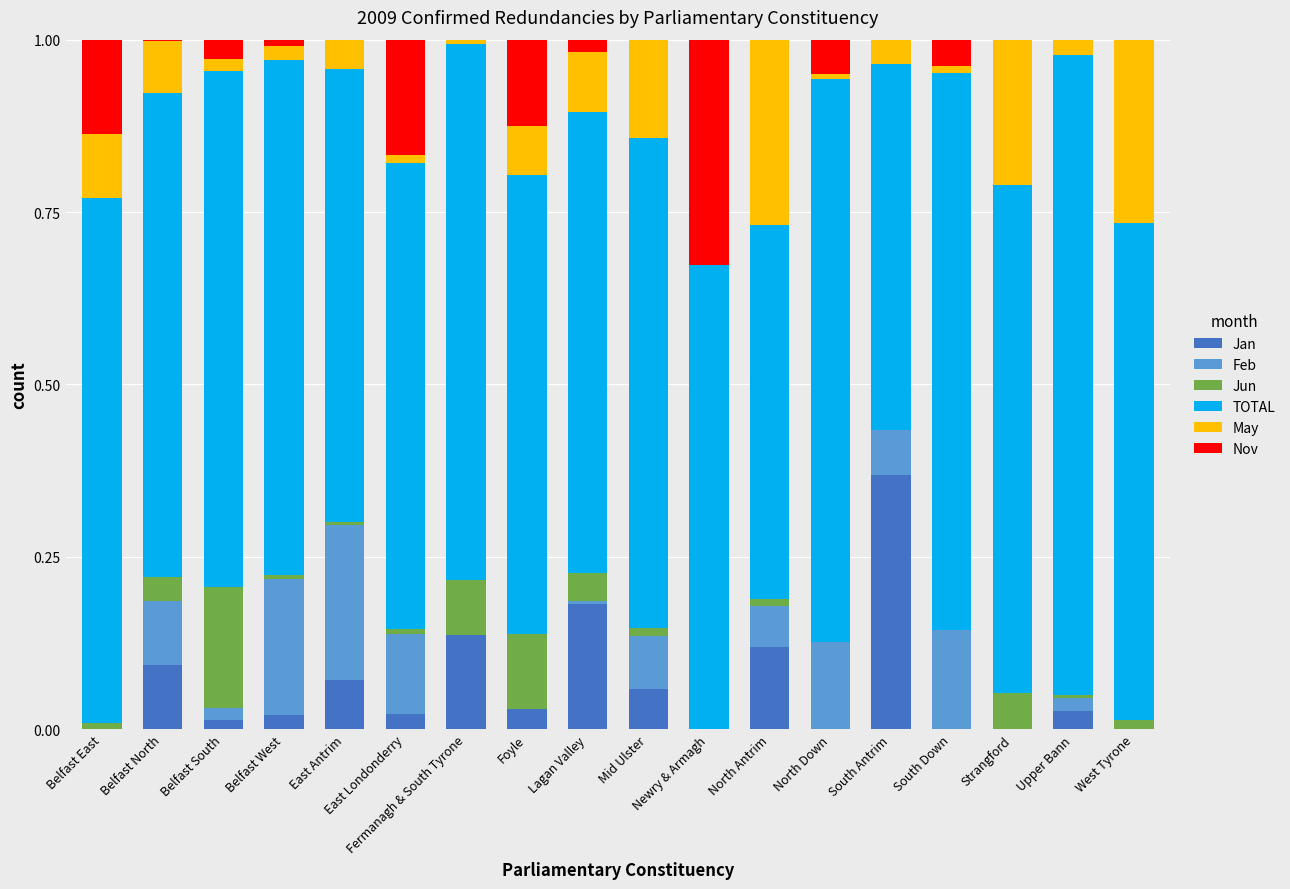

What are all the series names shown in the legend?

Jan, Feb, Jun, TOTAL, May, Nov